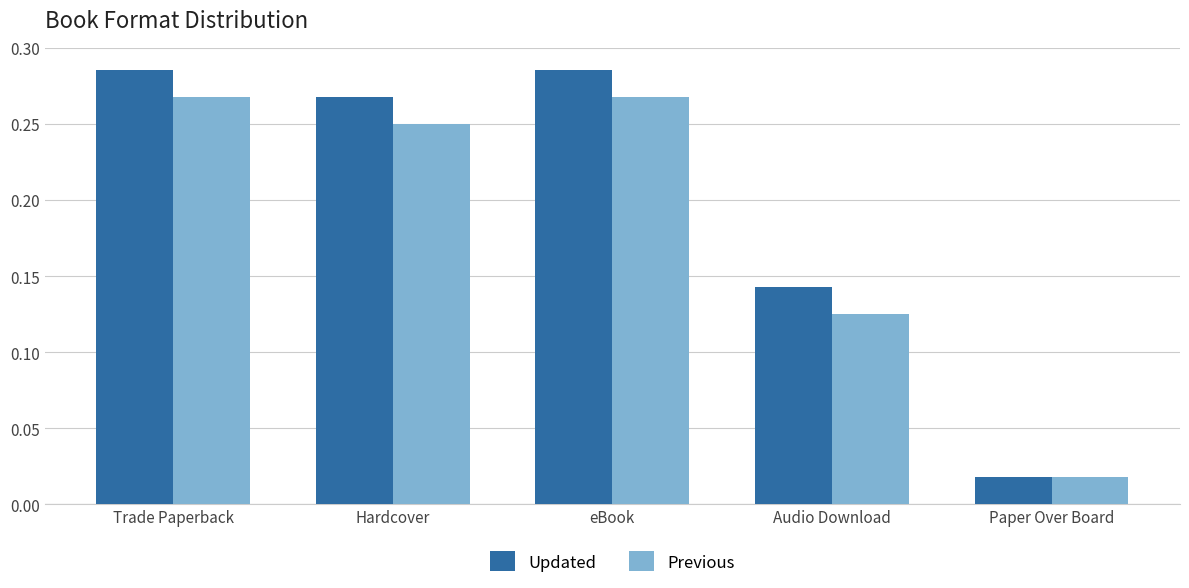

What is the sum of all Previous values?

0.9